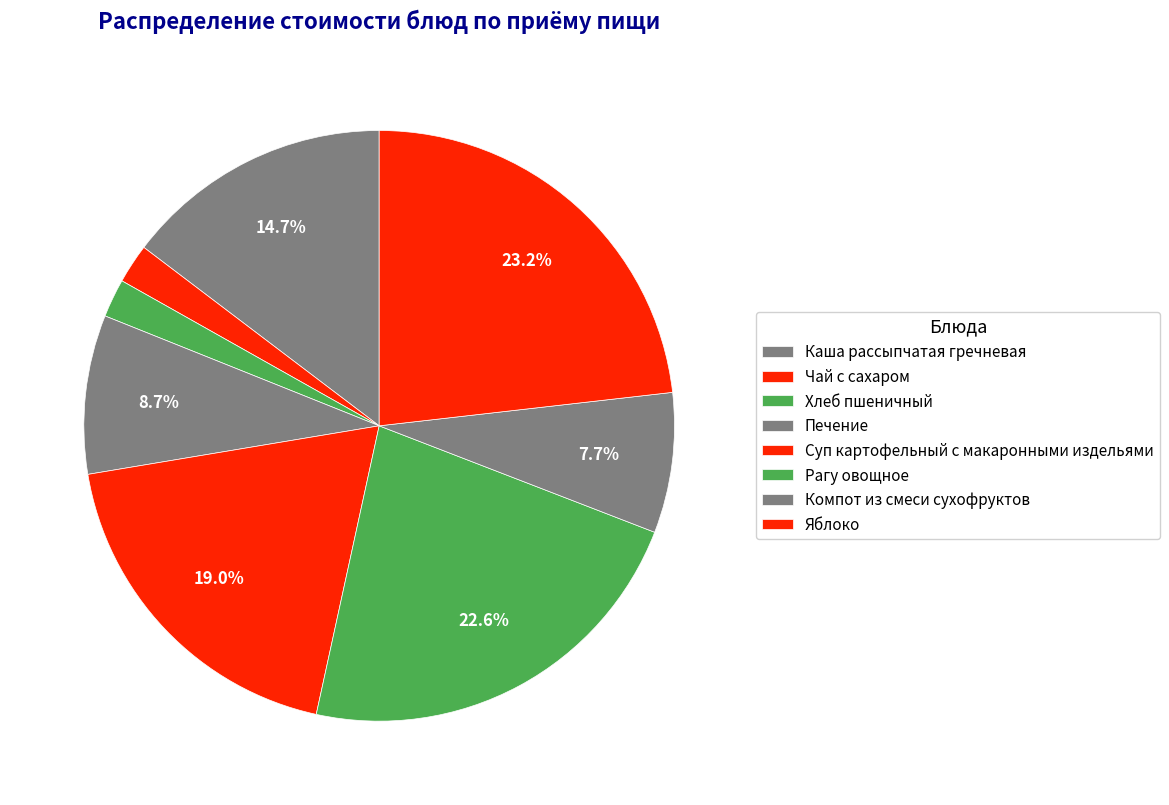

What portion of the pie excludes Хлеб пшеничный?

97.9%